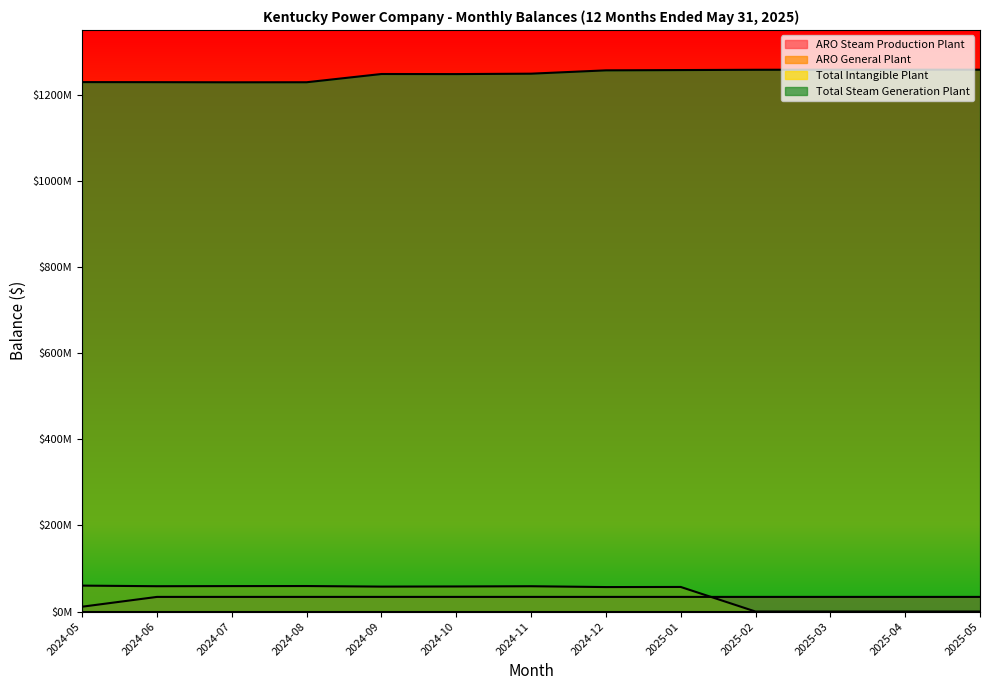

At which label is Total Steam Generation Plant closest to 1243127476?

2024-10